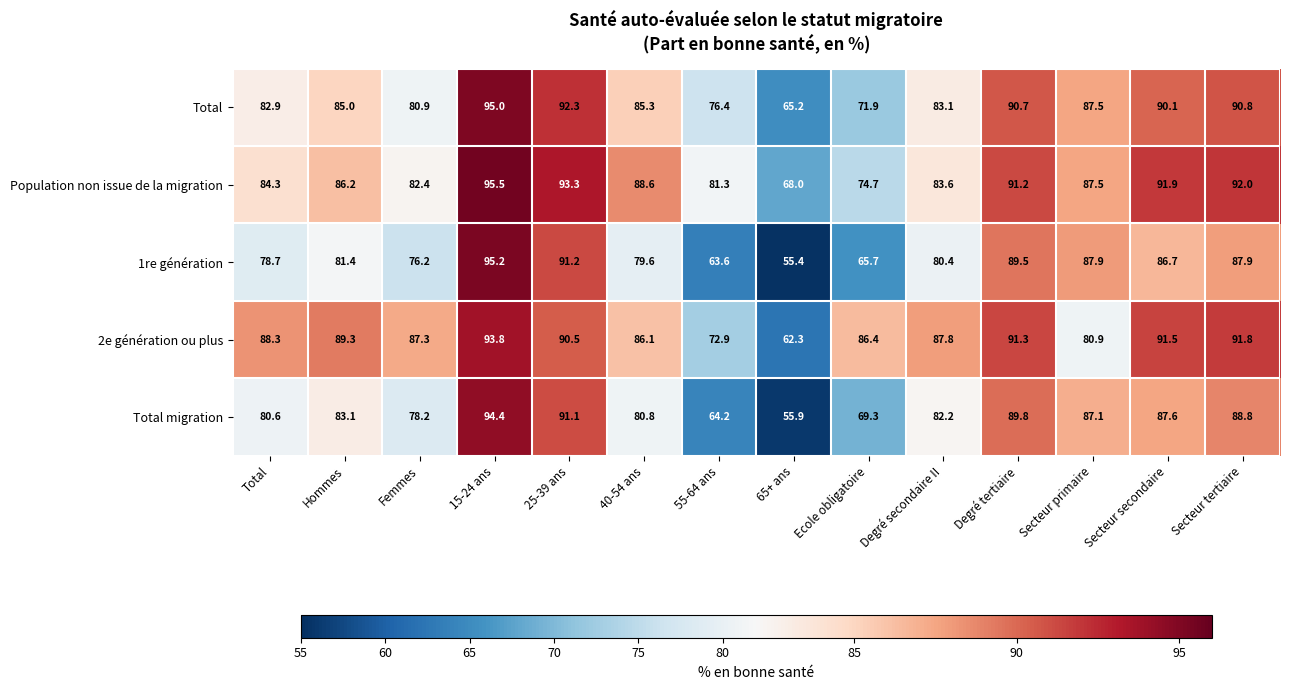

What is the difference between the Total values at Ecole obligatoire and Femmes?

9.0